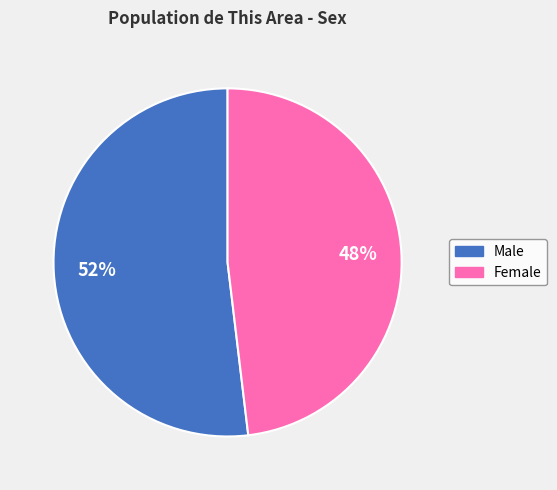

To the nearest percent, what is the difference between the largest and smallest slice percentages?

4%